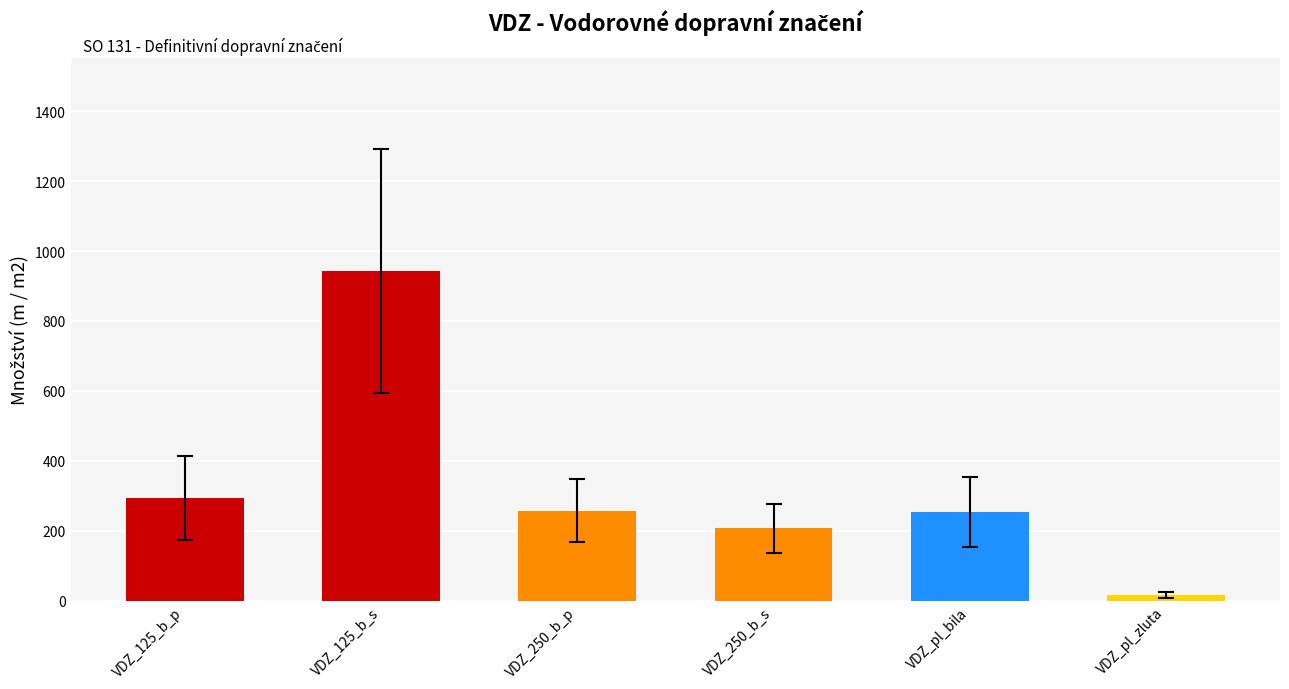

At which label does the data first exceed 258?

VDZ_125_b_p